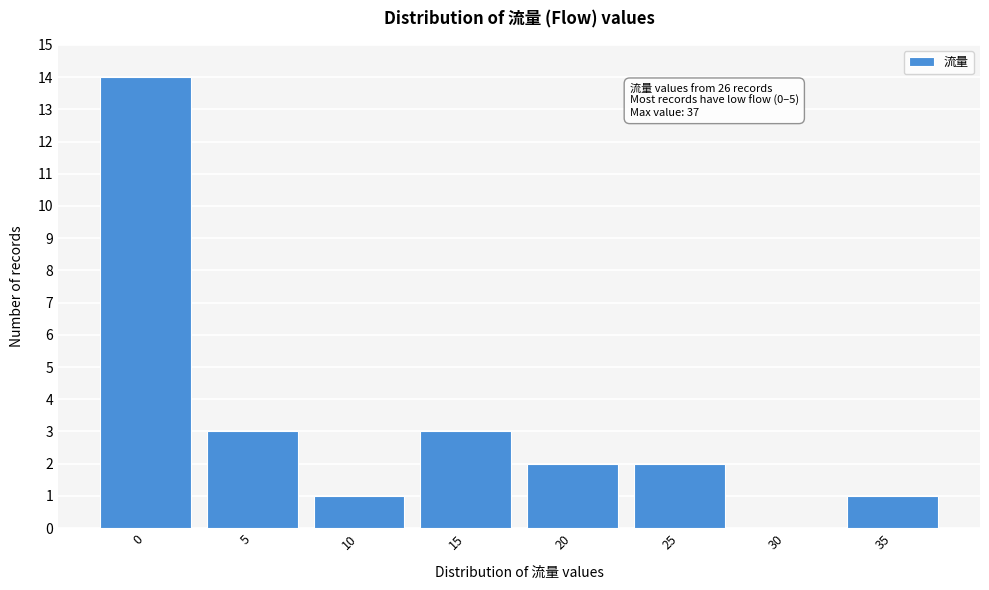

Reading left to right, transcribe all the data shown in this chart.

0=14	5=3	10=1	15=3	20=2	25=2	30=0	35=1